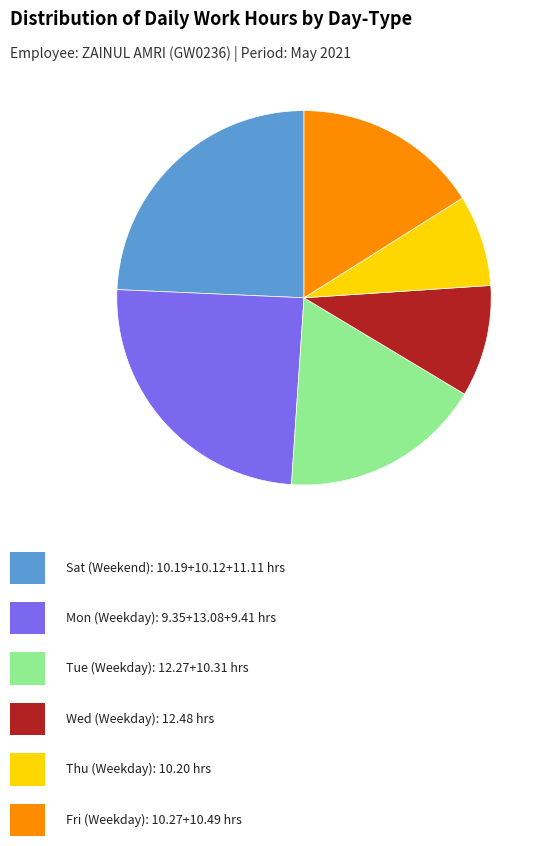

Is there a majority slice in this chart?

No